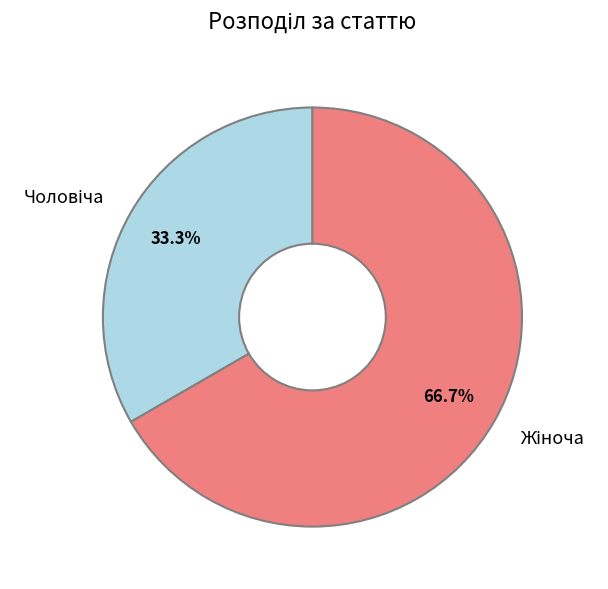

Is there any slice that represents more than half of the pie?

Yes